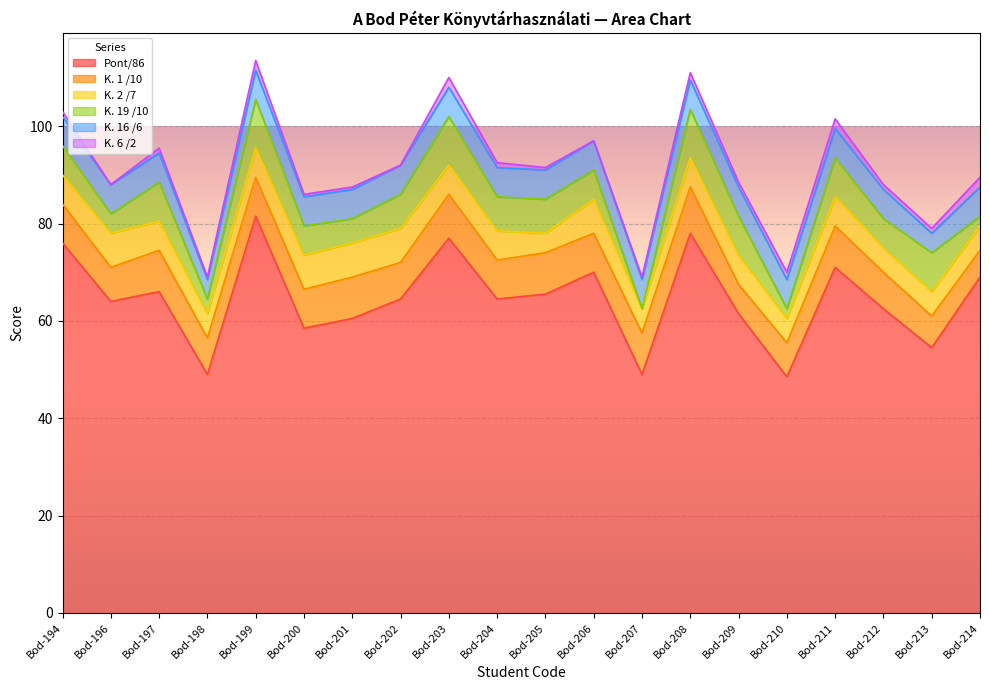

At Bod-212, list the series in order from largest to smallest.

Pont/86, K. 1 /10, K. 19 /10, K. 16 /6, K. 2 /7, K. 6 /2